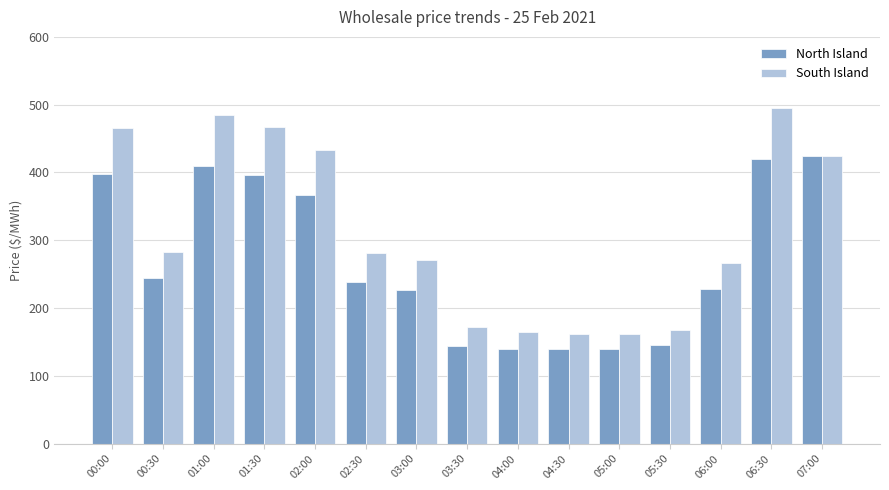

Is it true that South Island equals 282.2 at 00:30?

True